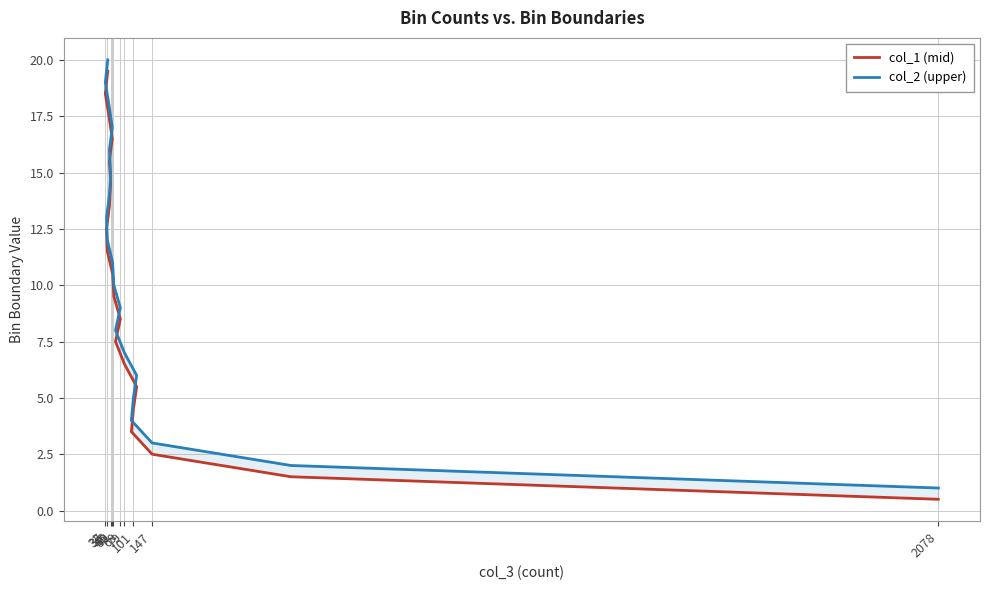

The value of col_1 (mid) at 50 is 3.2. True or false?

False